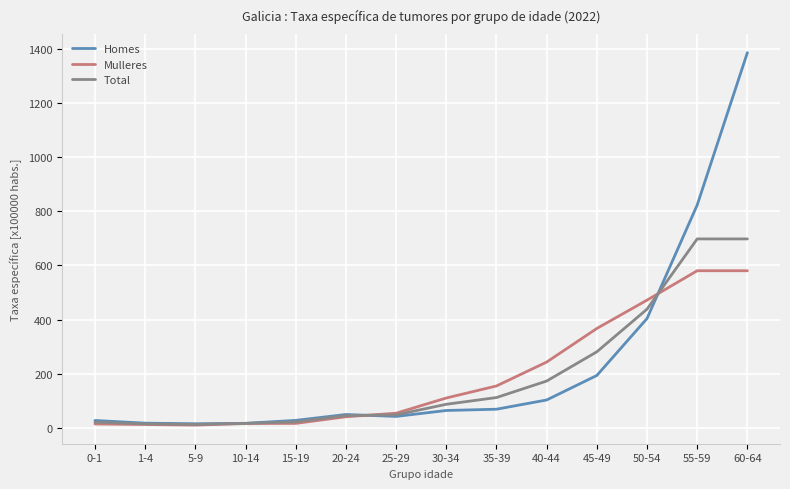

What is the minimum value shown in the chart?

9.9